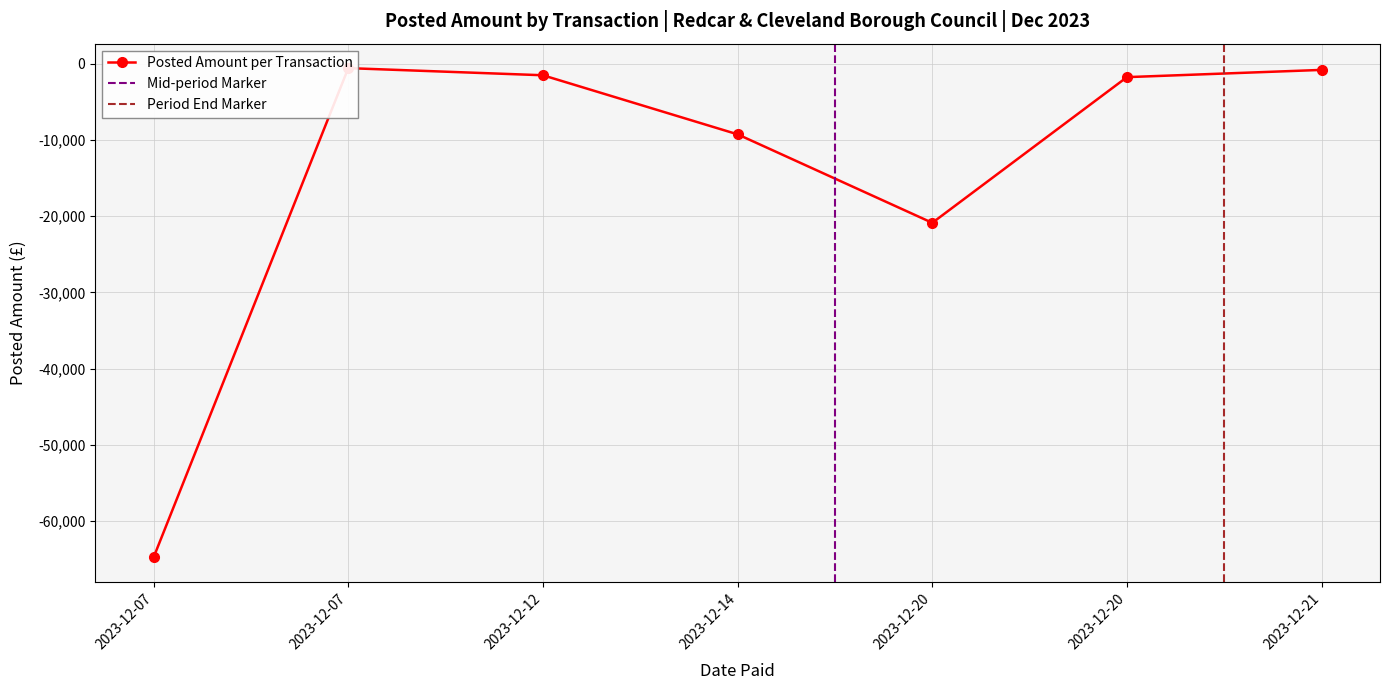

True or false: the data shows -20885.4 at 2023-12-20.

True